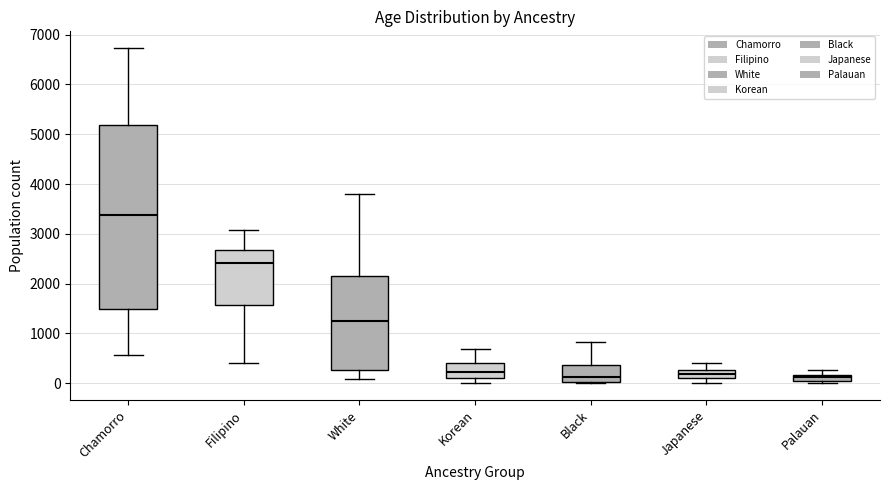

Comparing the boxes themselves (not the whiskers), which one is the tallest?

Chamorro